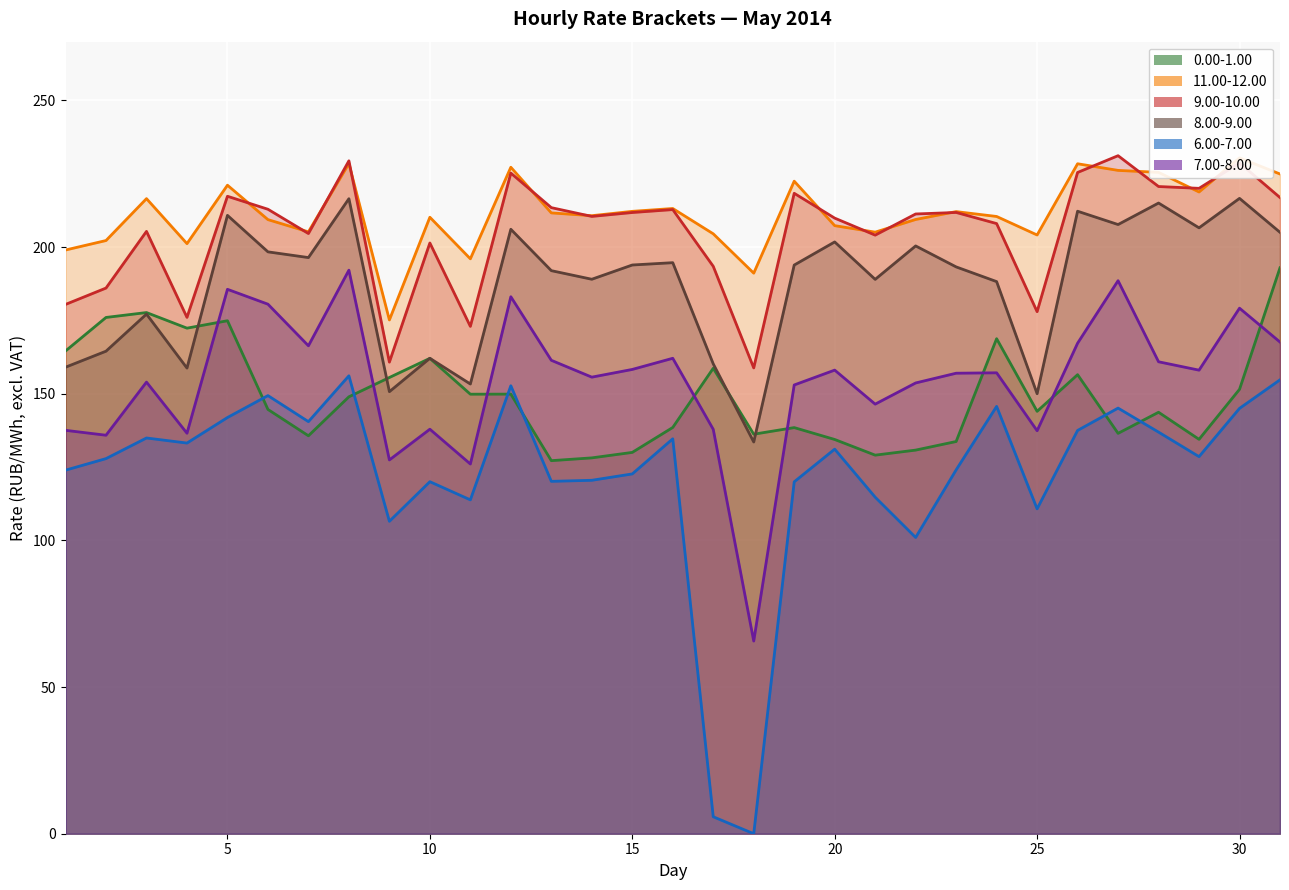

Rank the series at 2 from lowest to highest value.

6.00-7.00, 7.00-8.00, 8.00-9.00, 0.00-1.00, 9.00-10.00, 11.00-12.00